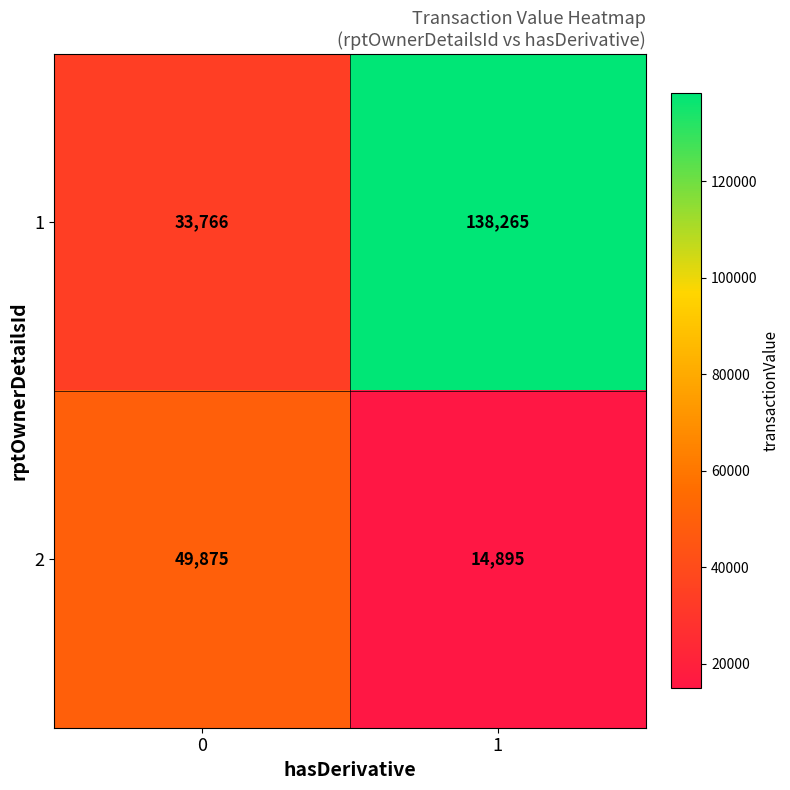

What is the average value of the 1 series?

86016